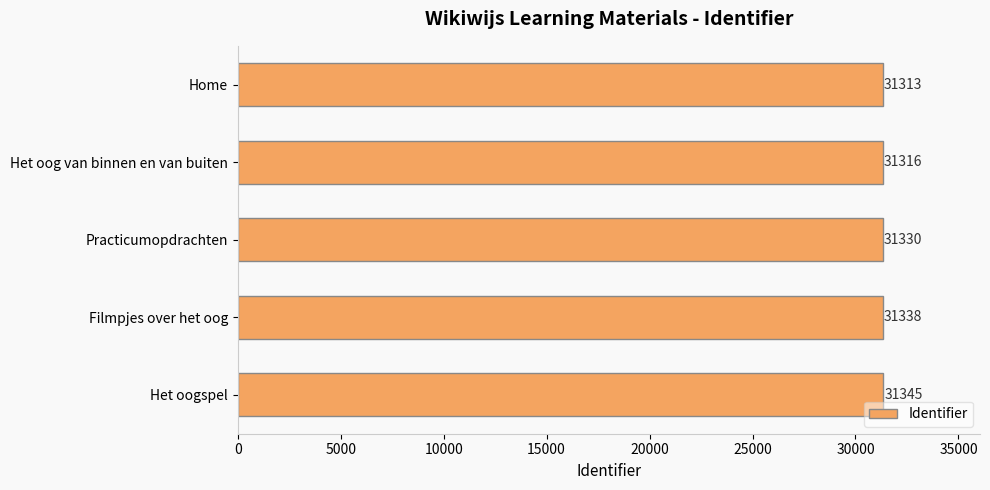

What is the average value?

31328